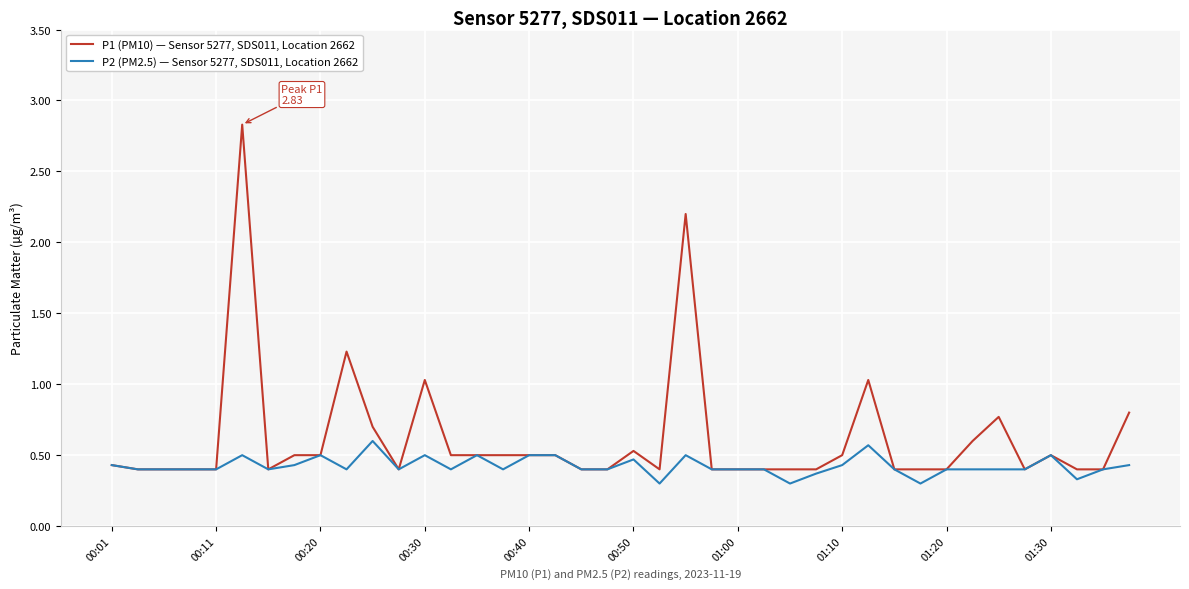

What are all the series names shown in the legend?

P1 (PM10) — Sensor 5277, SDS011, Location 2662, P2 (PM2.5) — Sensor 5277, SDS011, Location 2662